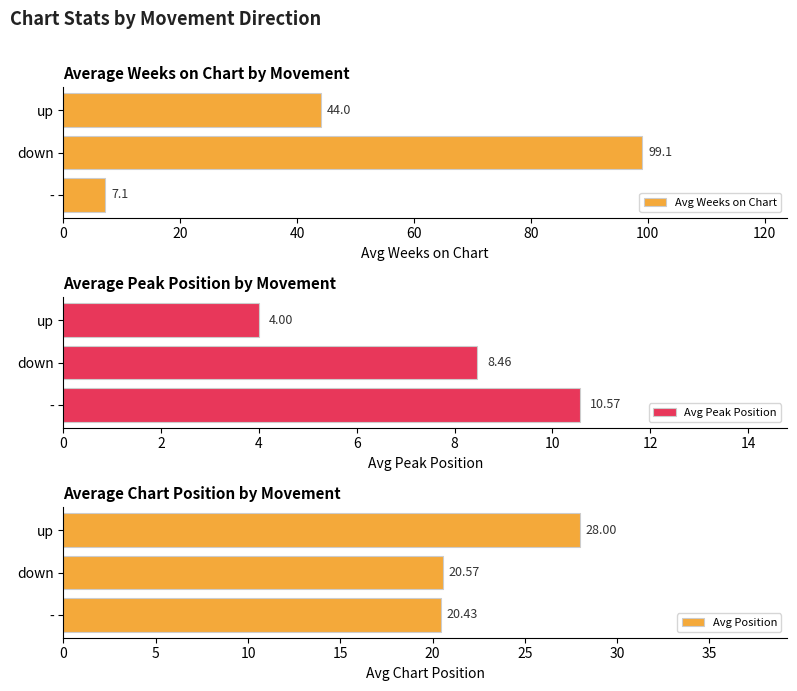

Reading left to right, transcribe all the data shown in this chart.

Avg Weeks on Chart: 7.1	99.1	44.0
Avg Peak Position: 10.6	8.5	4.0
Avg Position: 20.4	20.6	28.0